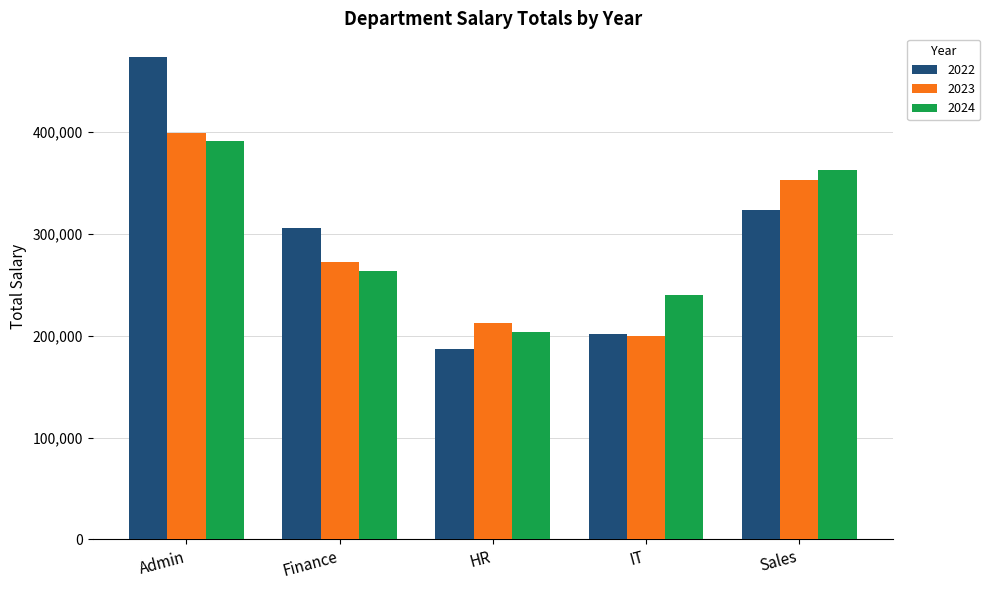

What is the approximate value of 2023 at Sales?

352932